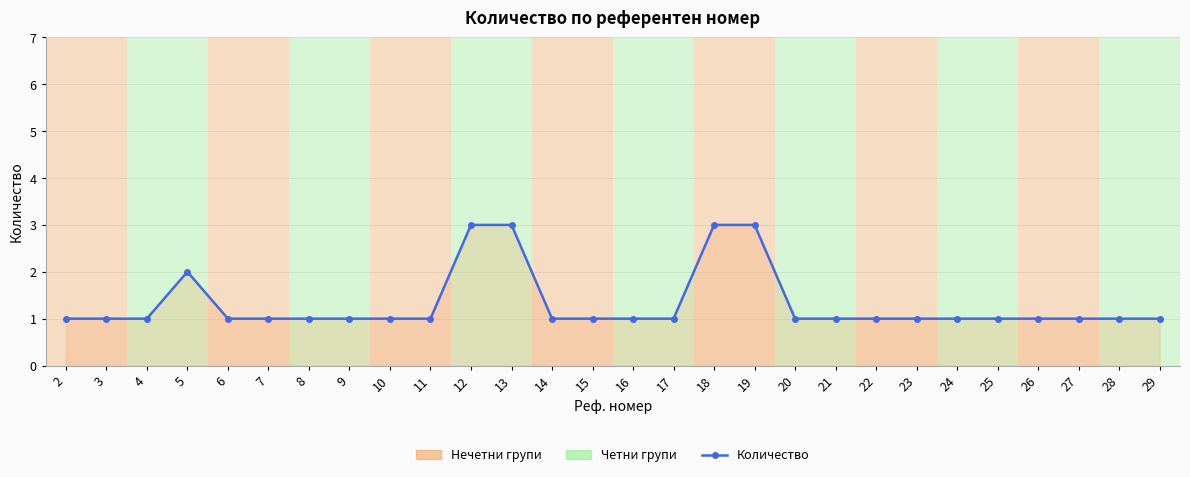

What is the difference between the maximum and minimum values?

2